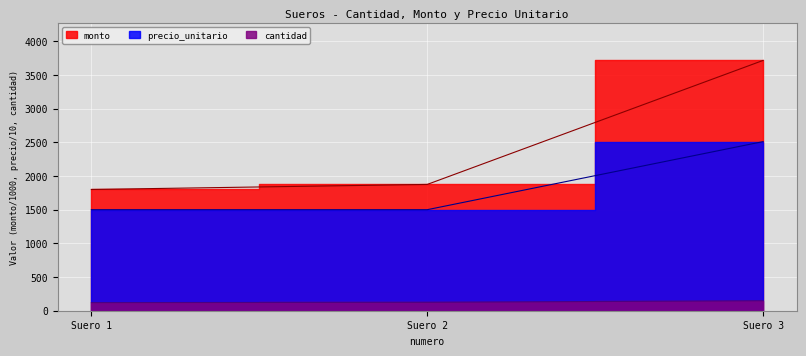

Which series has the largest total across all categories?

monto